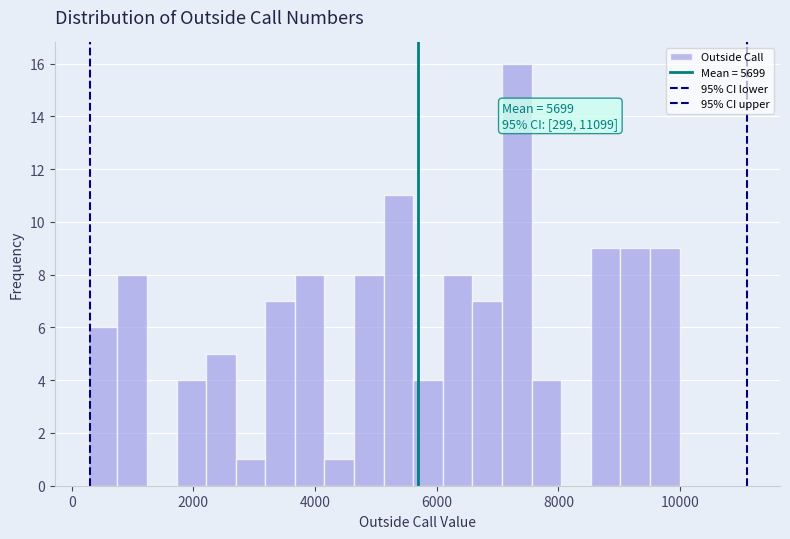

Read against the x-axis, roughly where is the centre of the tallest bar?

7400